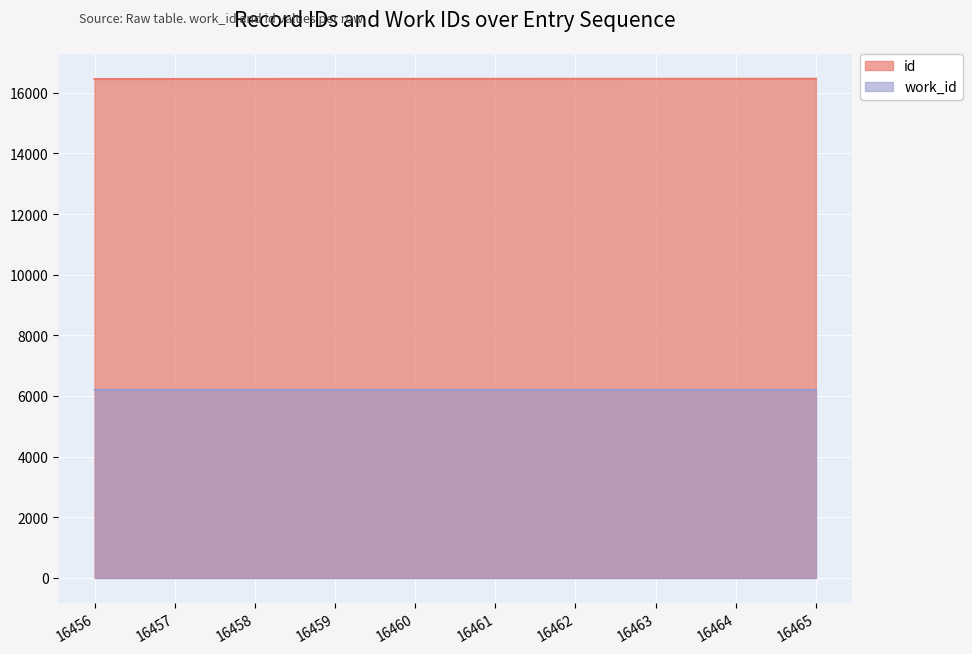

Which category has the lowest value across all series?

16456